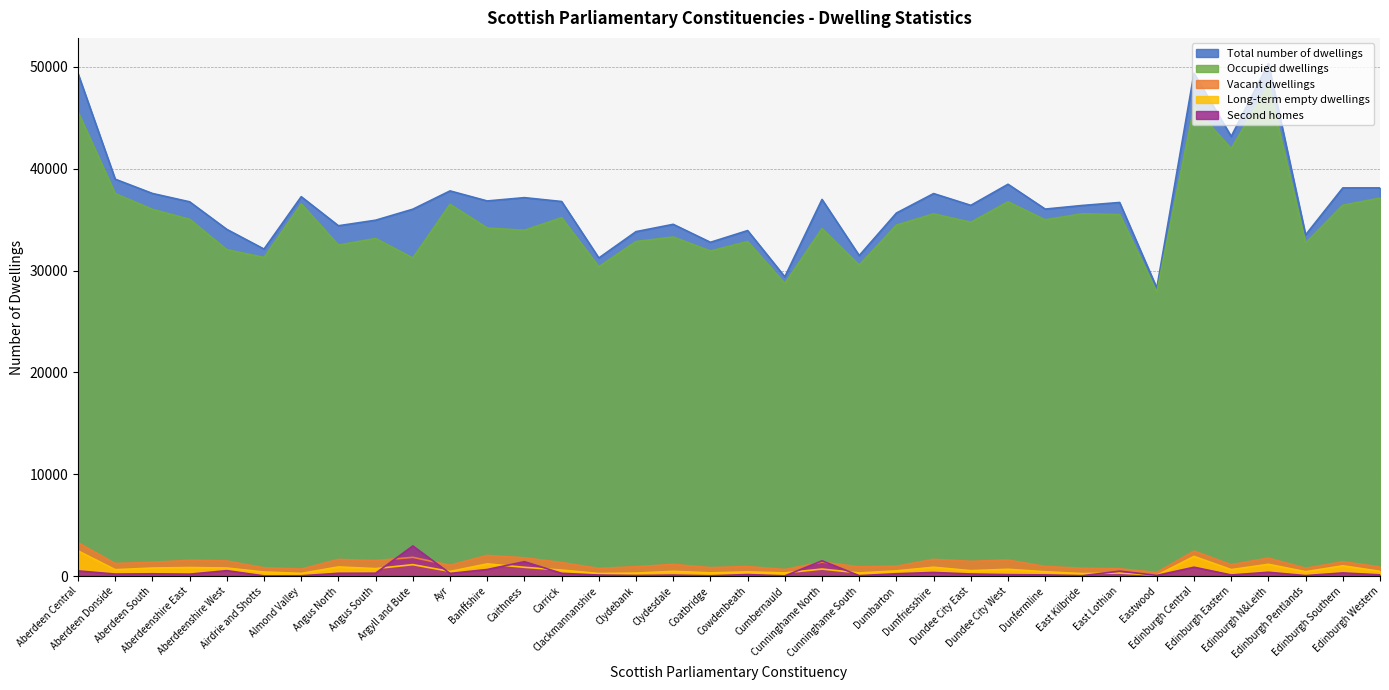

At how many categories does at least one series exceed 40317?

4